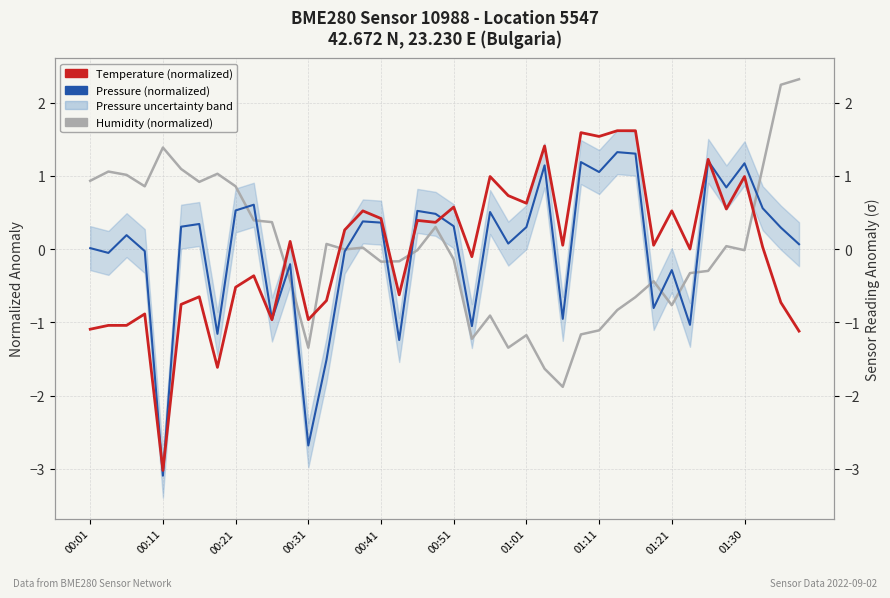

What is the value of the Pressure (normalized) point at the 39th from the left?

0.3